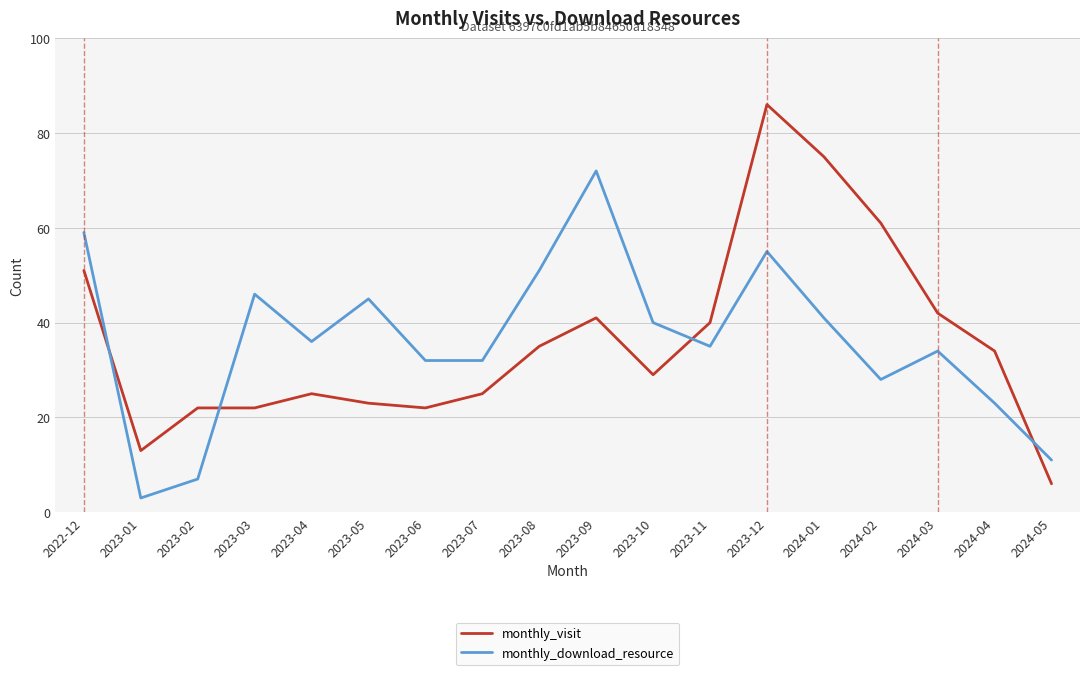

Reading left to right, transcribe all the data shown in this chart.

monthly_visit: 51	13	22	22	25	23	22	25	35	41	29	40	86	75	61	42	34	6
monthly_download_resource: 59	3	7	46	36	45	32	32	51	72	40	35	55	41	28	34	23	11